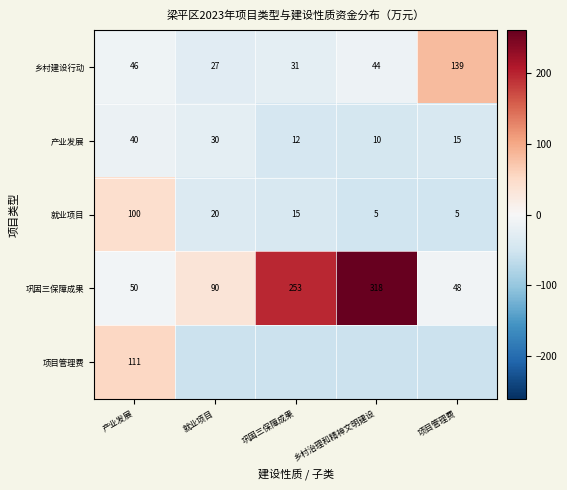

Which label corresponds to the smallest value in the chart?

就业项目